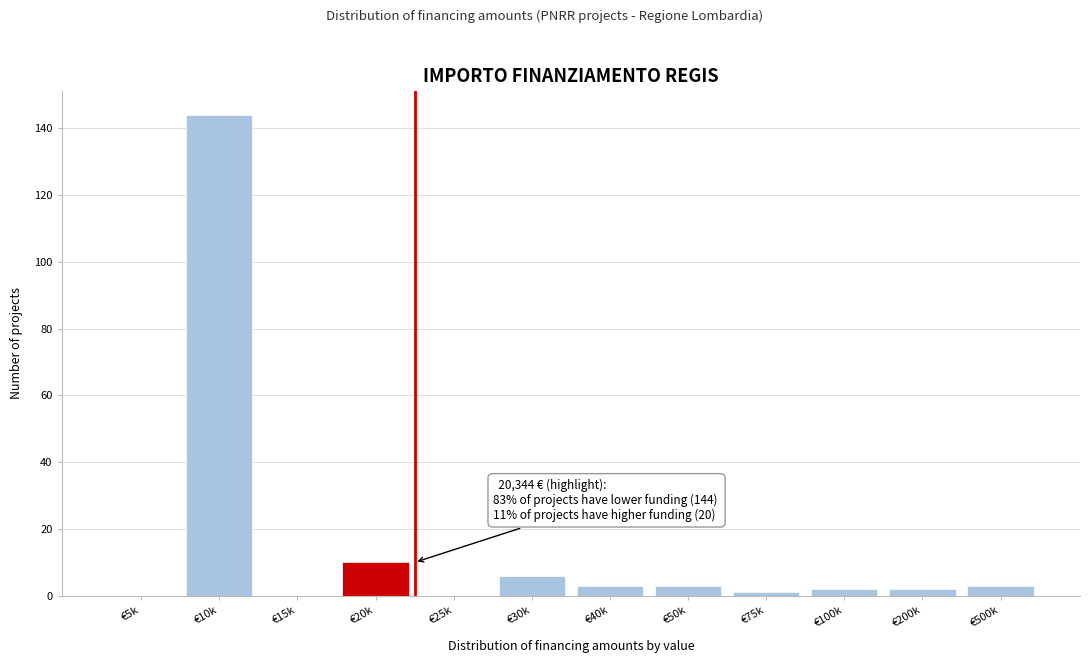

Reading right to left, extract all data points from this chart.

€500k=3	€200k=2	€100k=2	€75k=1	€50k=3	€40k=3	€30k=6	€25k=0	€20k=10	€15k=0	€10k=144	€5k=0